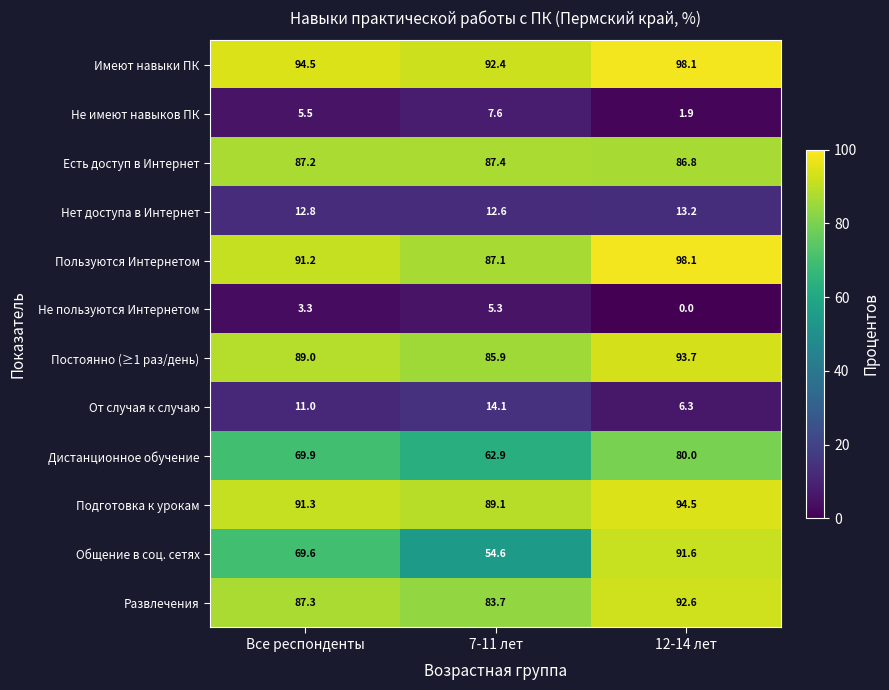

At which category is the sum across all series the highest?

12-14 лет